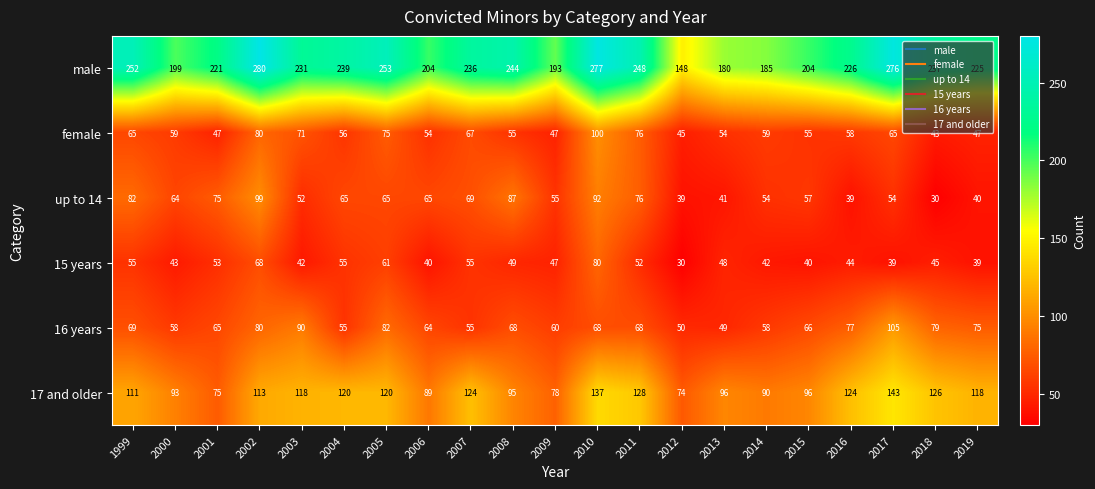

At how many categories does at least one series exceed 125?

21